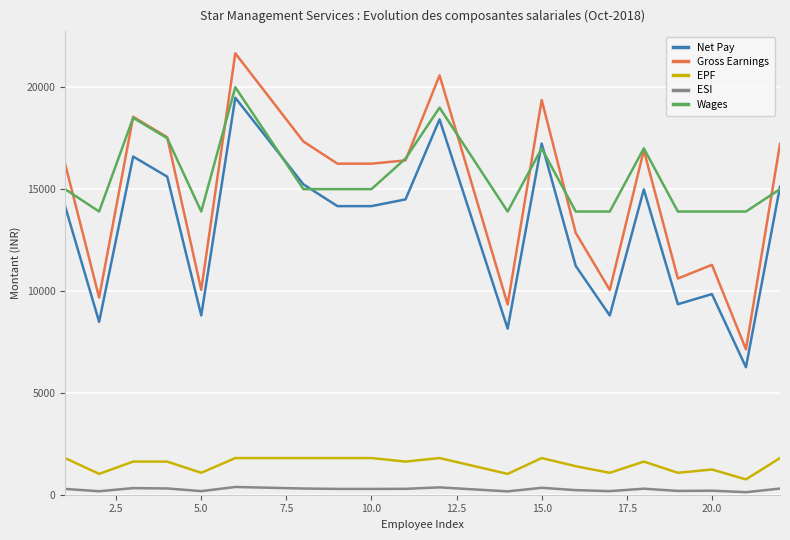

True or false: Net Pay and ESI intersect in this chart.

False